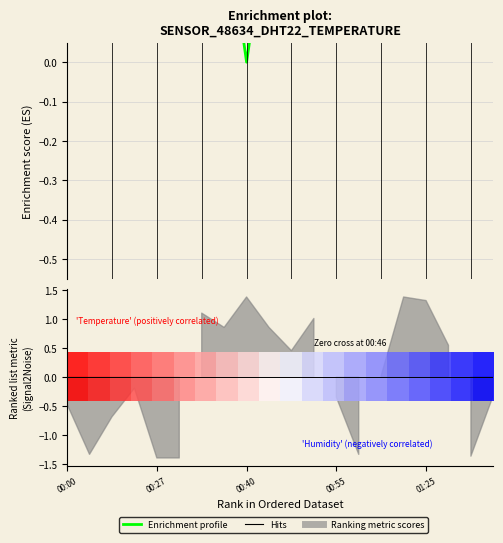

What is the label of the 16th point from the right?

01:25